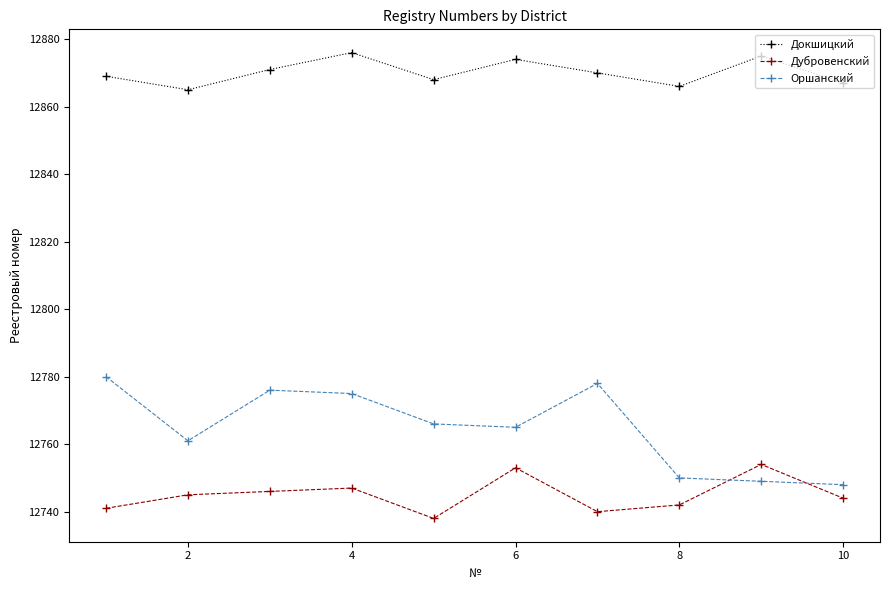

True or false: Оршанский has more than 1 interior local peaks.

True